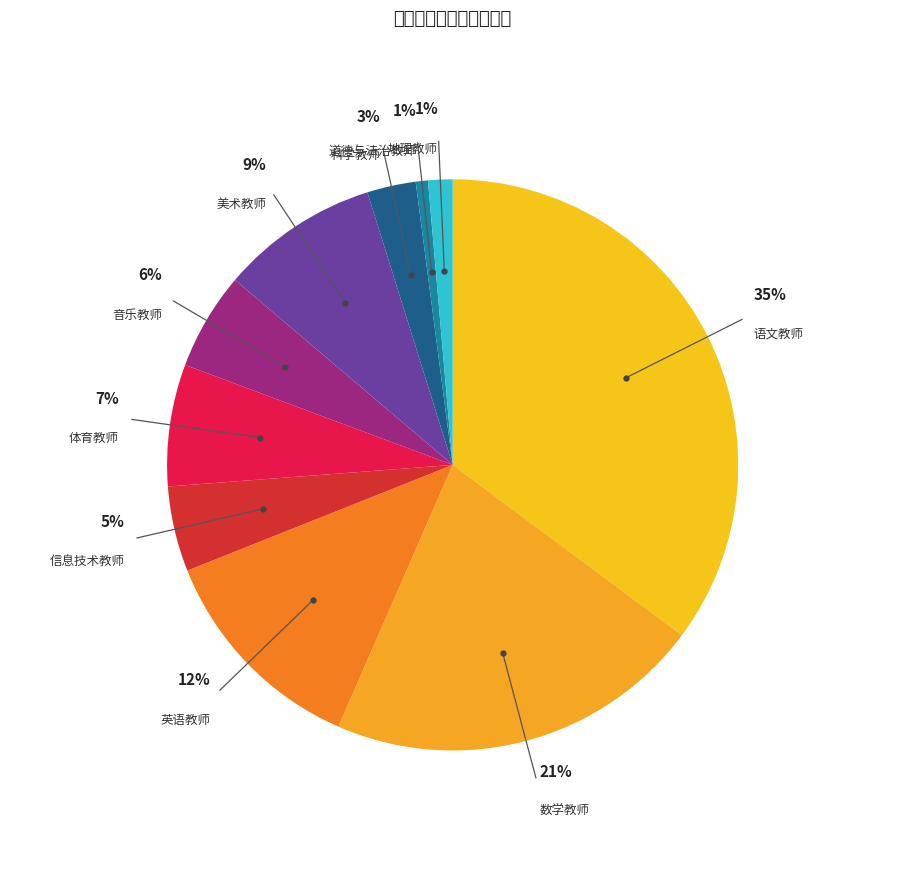

Is there any slice that represents more than half of the pie?

No